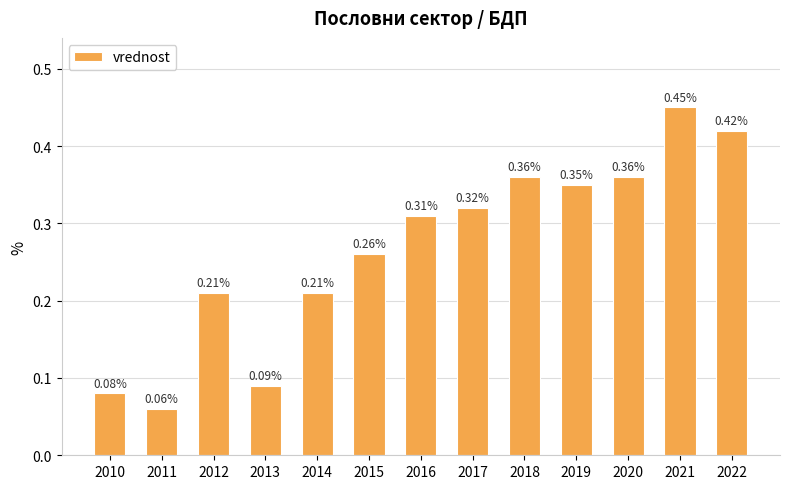

Between 2012 and 2016, which is larger?

2016